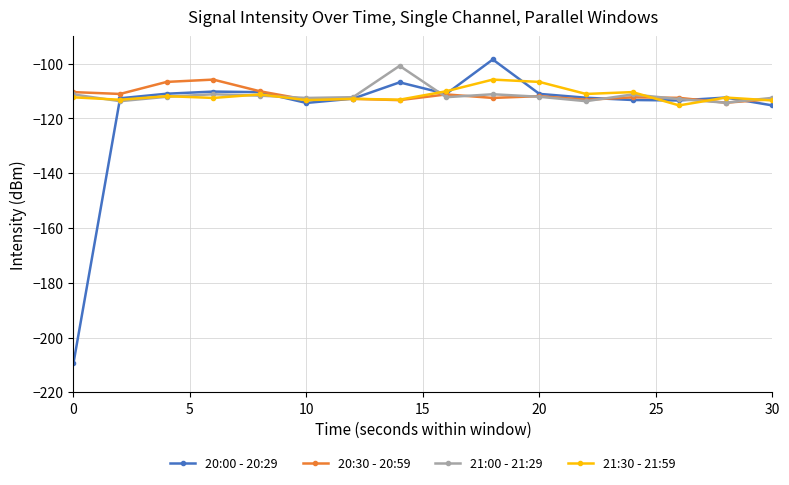

Which series has the widest spread of values?

20:00 - 20:29